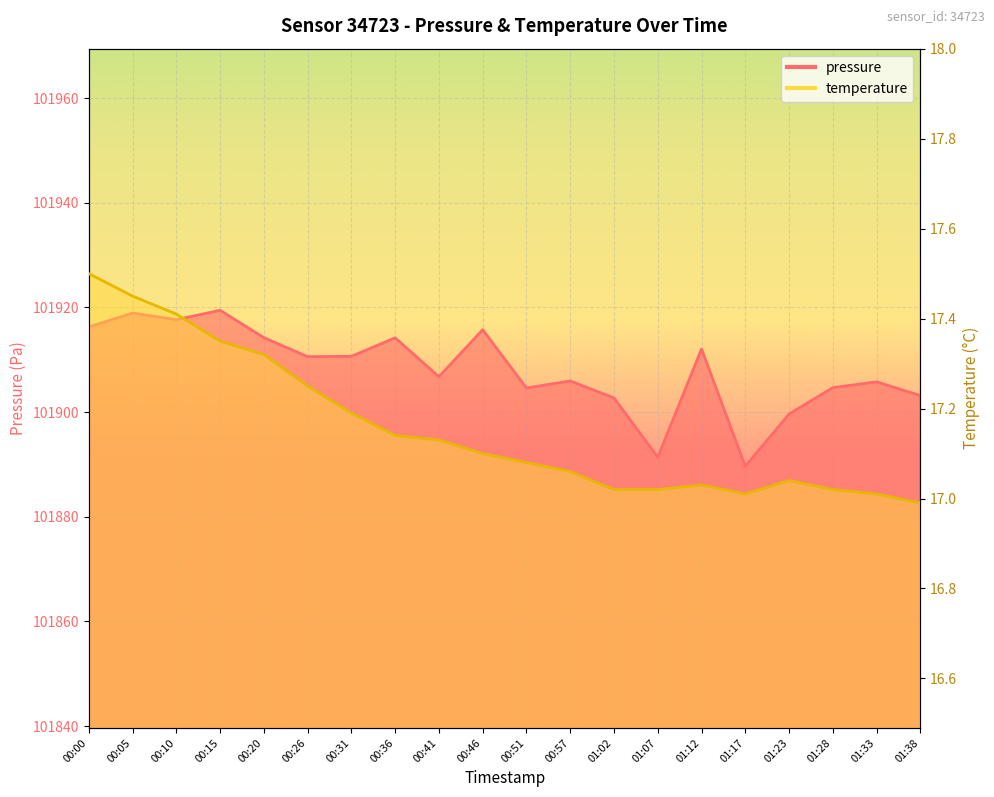

At which label does temperature first exceed 17?

00:00